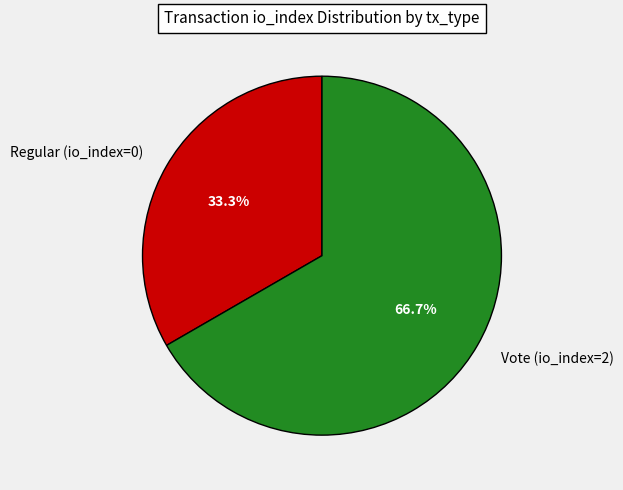

What percentage do Vote (io_index=2) and Regular (io_index=0) together represent?

100.0%